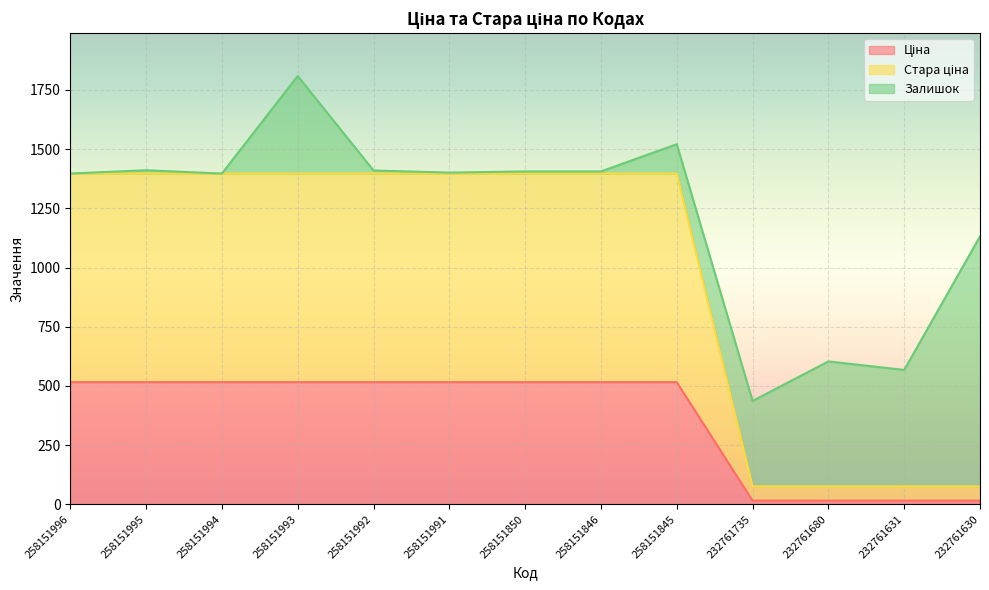

Which series has the widest spread of values?

Стара ціна